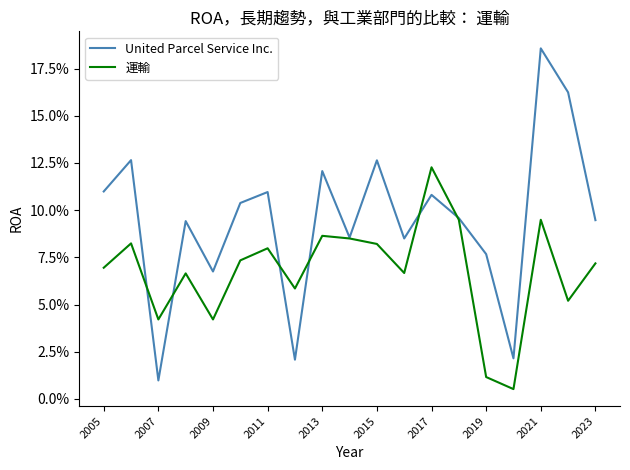

What are all the series names shown in the legend?

United Parcel Service Inc., 運輸